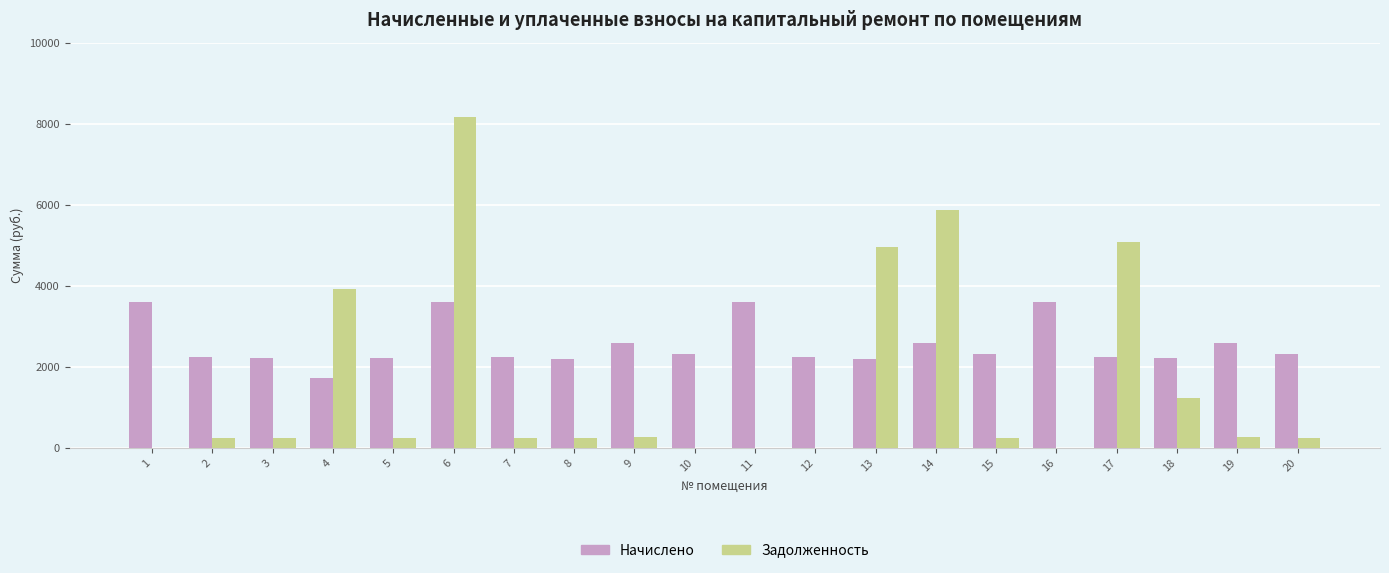

The value of Задолженность at 4 is 6018.8. True or false?

False